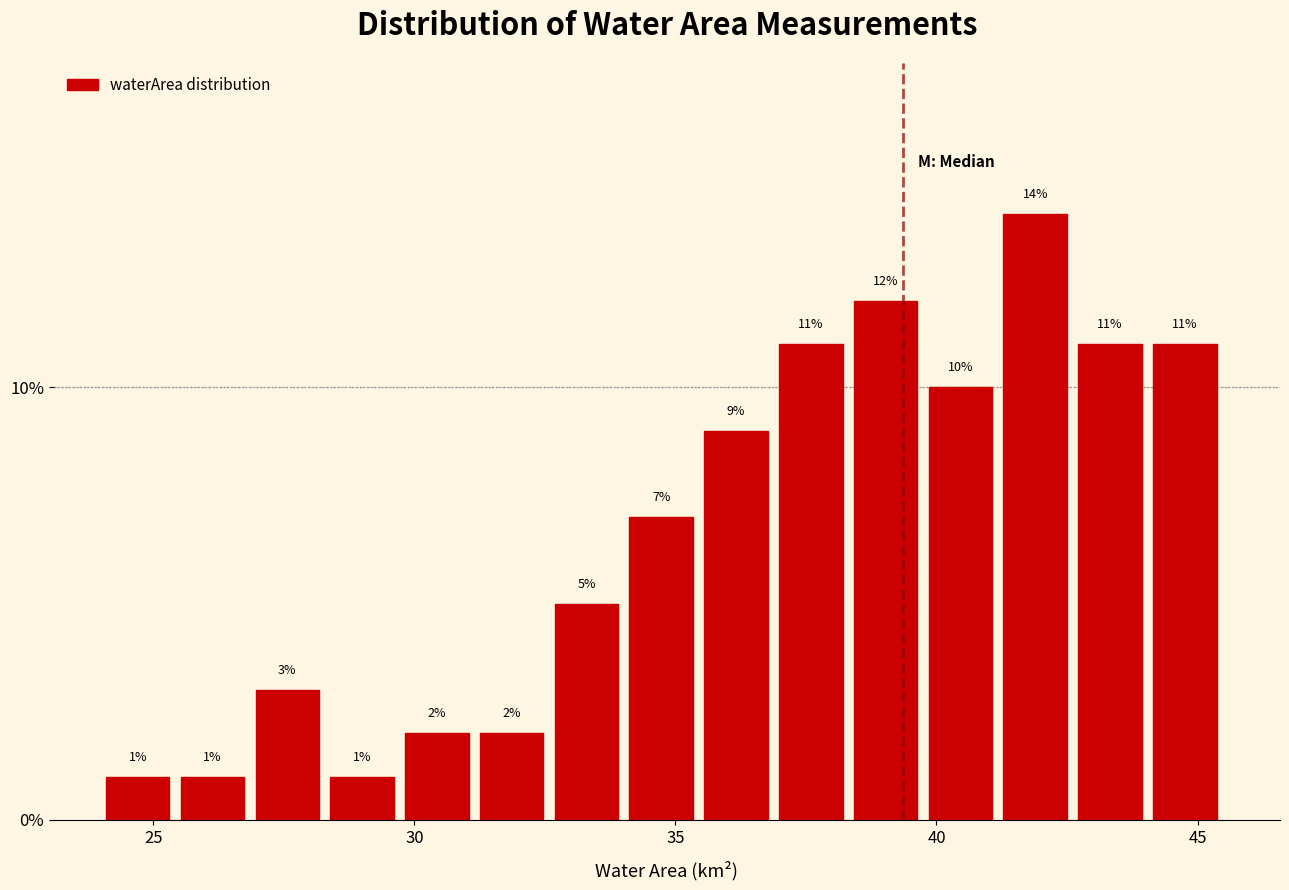

Read against the x-axis, roughly where is the centre of the tallest bar?

42.0